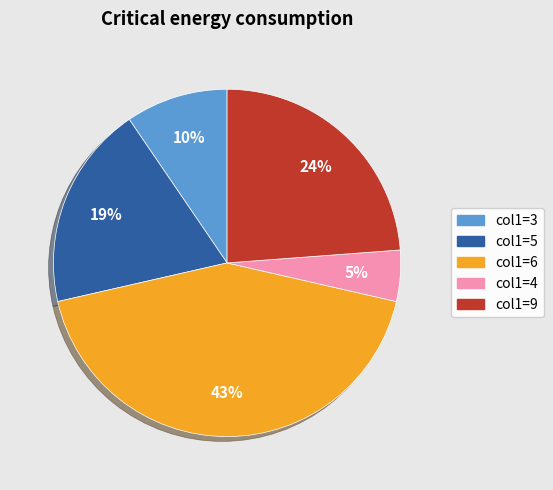

To the nearest percent, what is the difference between the largest and smallest slice percentages?

38%